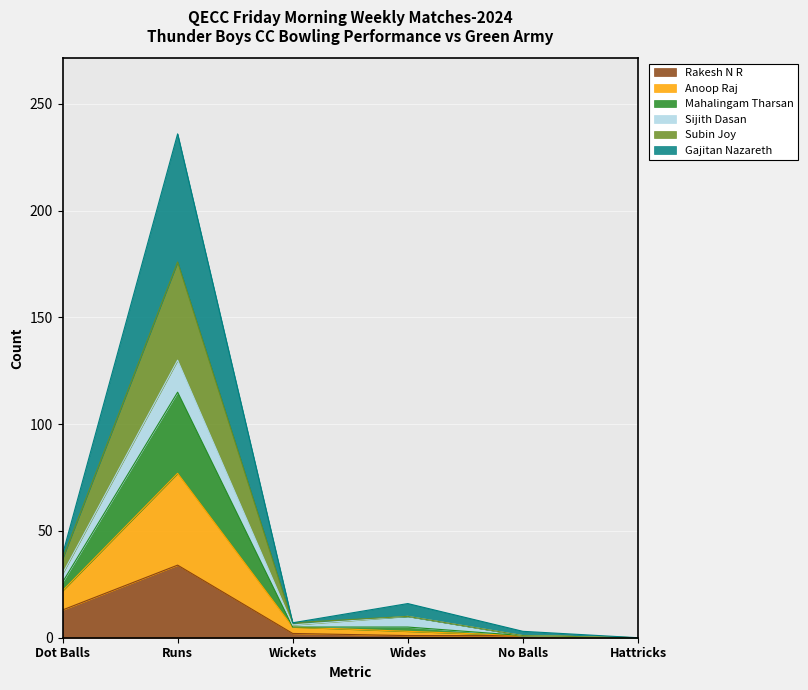

At which category is the sum across all series the highest?

Runs